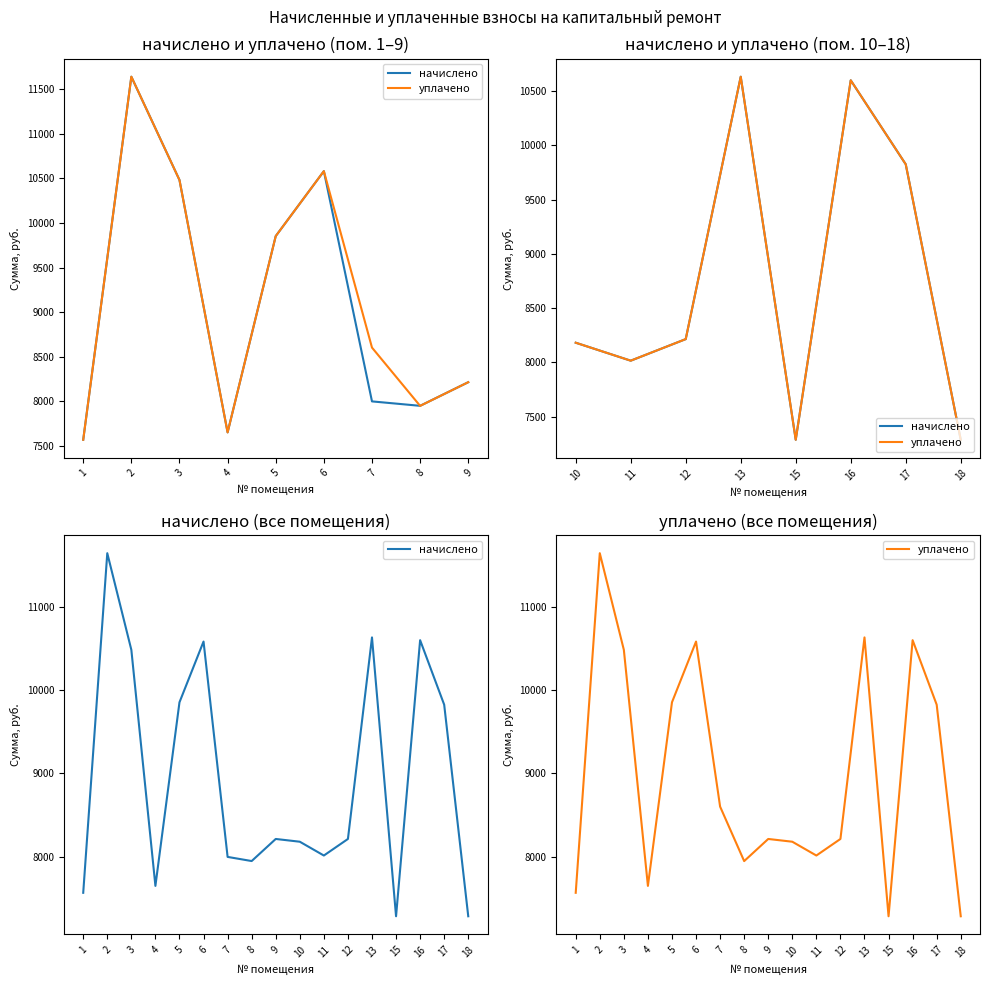

Does the chart have visible grid lines?

No